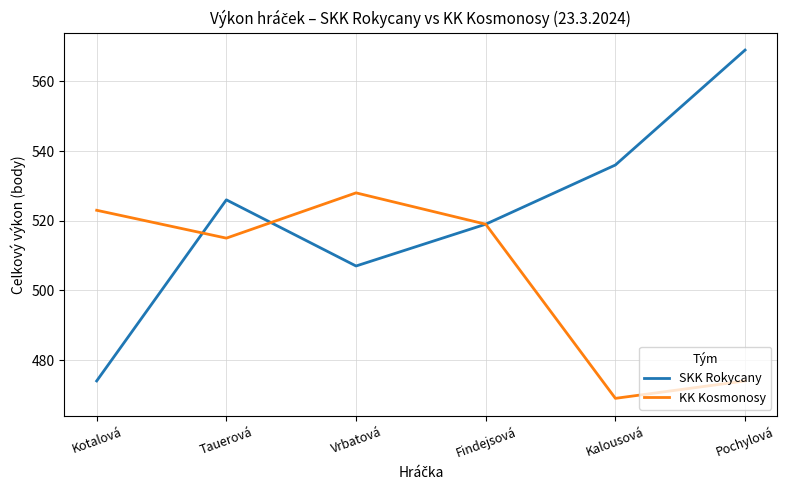

What is the difference between the maximum and second lowest values in the KK Kosmonosy series?

54